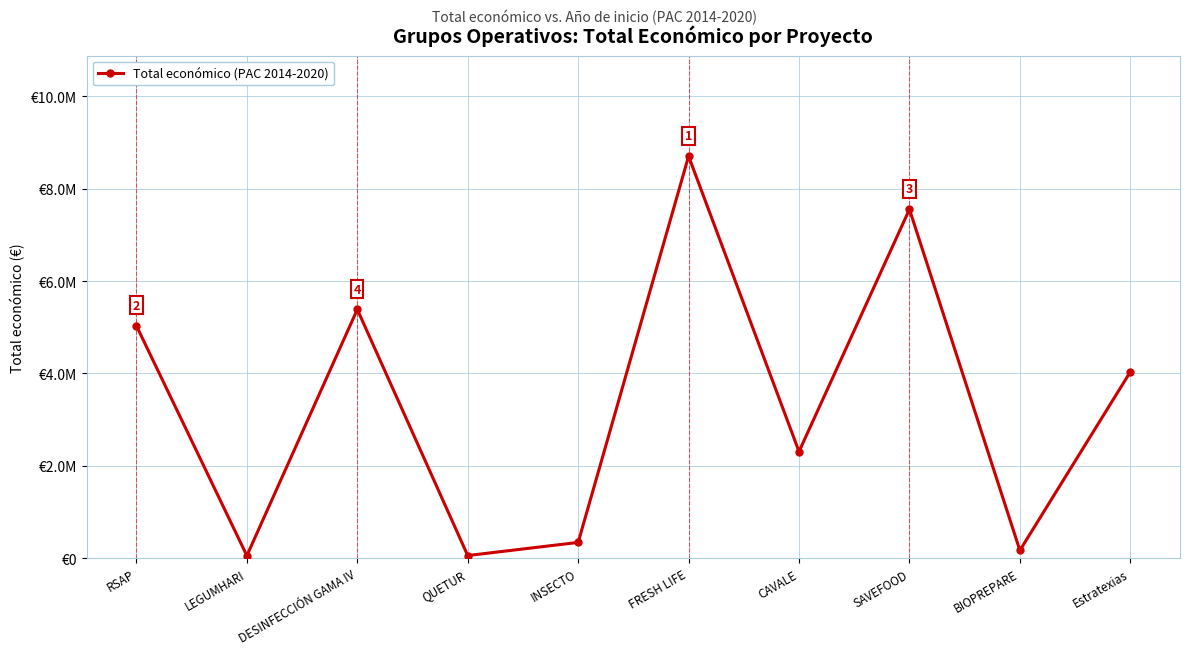

Does the chart have visible grid lines?

Yes